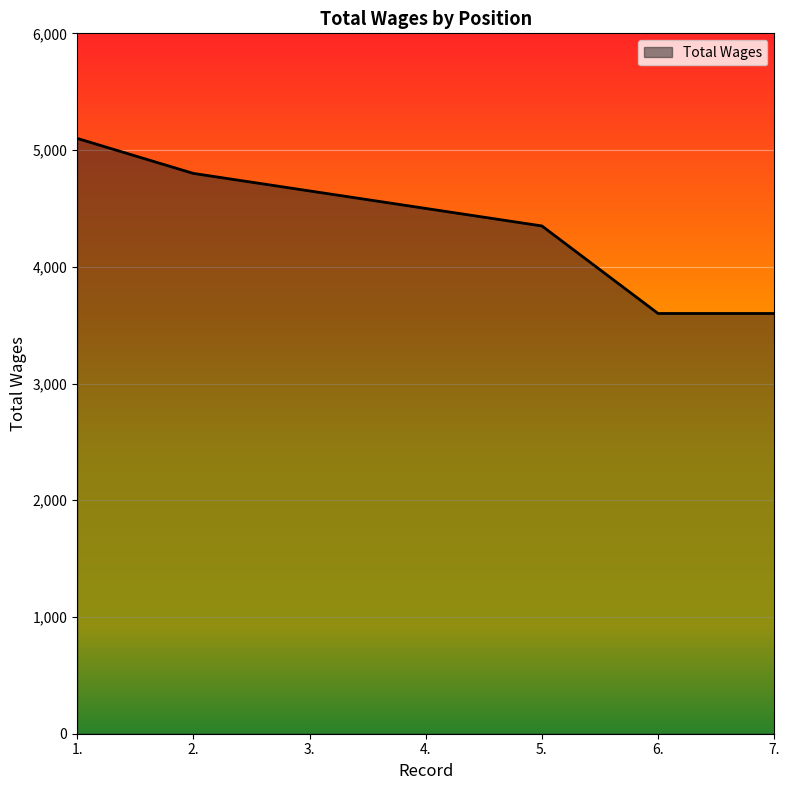

What position from the left is 6.?

6